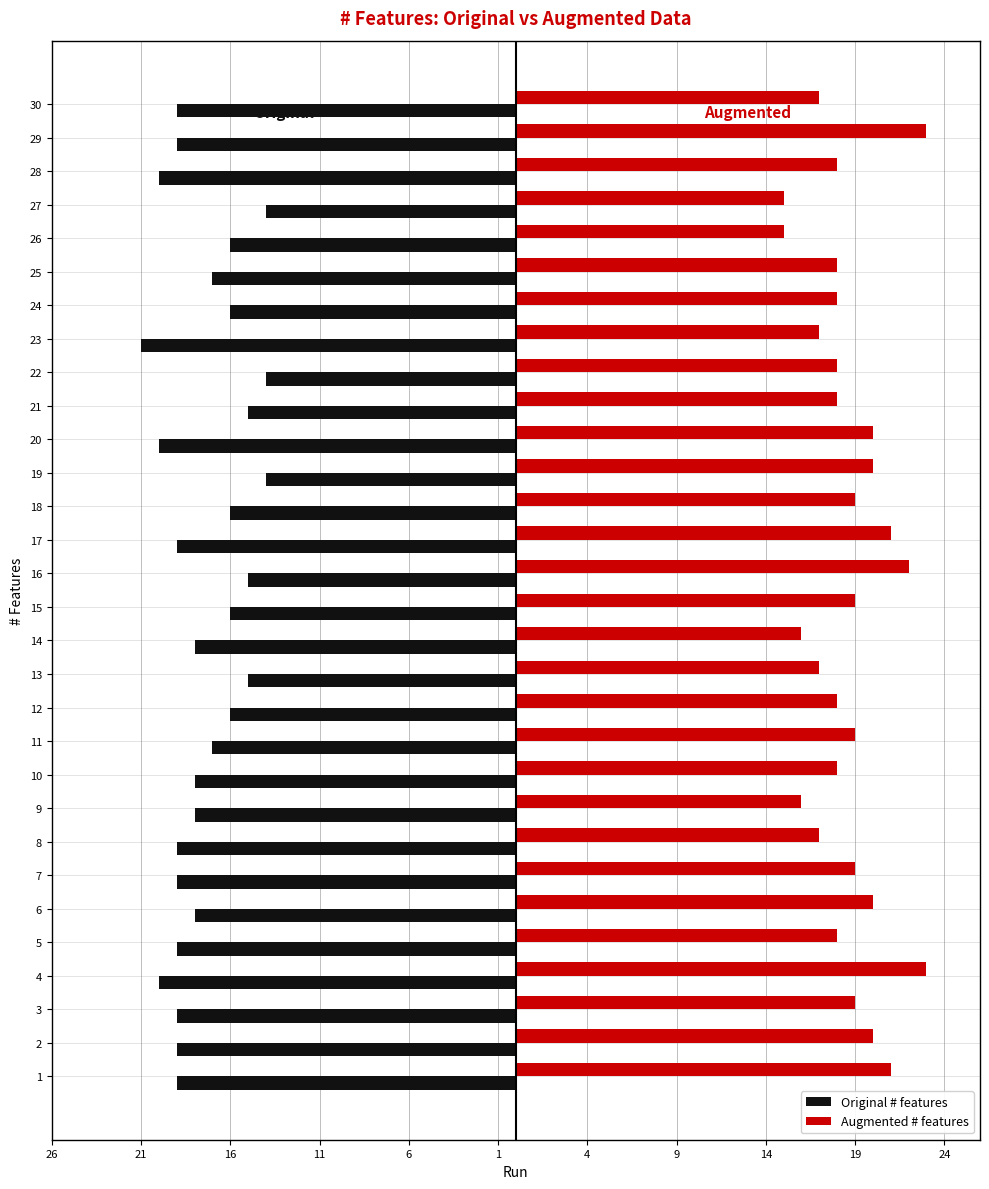

Reading left to right, list all the values displayed in this chart.

Original # features: -19	-19	-19	-20	-19	-18	-19	-19	-18	-18	-17	-16	-15	-18	-16	-15	-19	-16	-14	-20	-15	-14	-21	-16	-17	-16	-14	-20	-19	-19
Augmented # features: 21	20	19	23	18	20	19	17	16	18	19	18	17	16	19	22	21	19	20	20	18	18	17	18	18	15	15	18	23	17